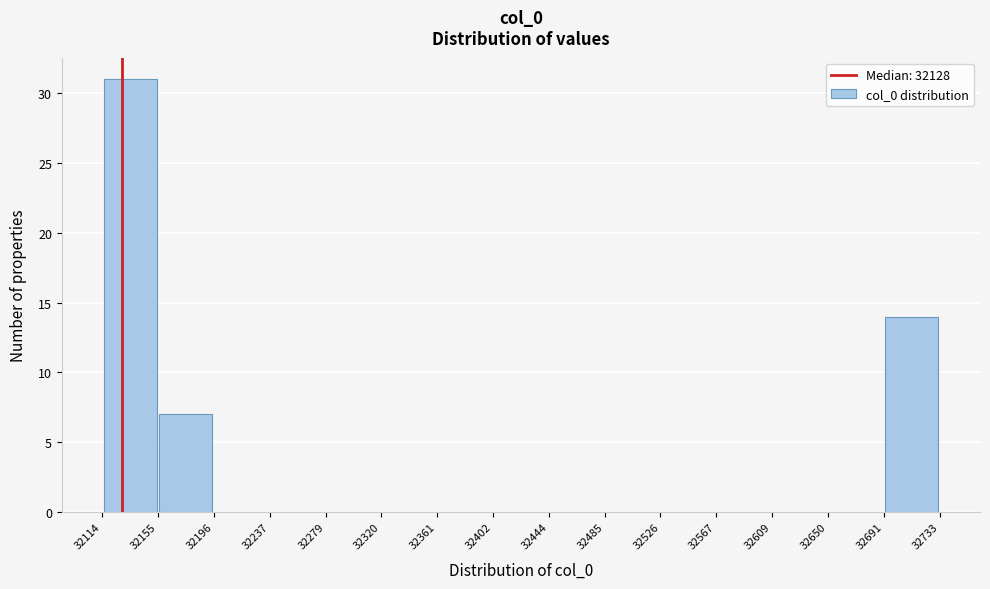

Reading left to right, list every bar in this chart as the range it spans on the x-axis followed by its height. The values are not printed on the chart, so give them approximately, as read against the axis.

32114 to 32155: 31
32155 to 32196: 7
32196 to 32237: 0
32237 to 32279: 0
32279 to 32320: 0
32320 to 32361: 0
32361 to 32402: 0
32402 to 32444: 0
32444 to 32485: 0
32485 to 32526: 0
32526 to 32567: 0
32567 to 32609: 0
32609 to 32650: 0
32650 to 32691: 0
32691 to 32733: 14